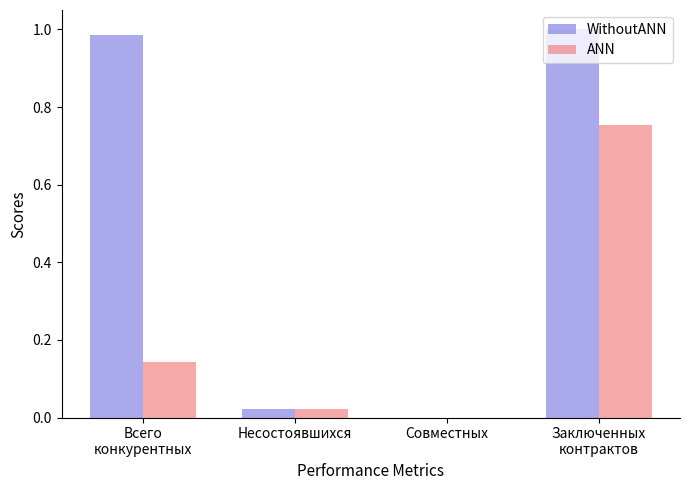

The value of WithoutANN at Несостоявшихся is 0.0. True or false?

True